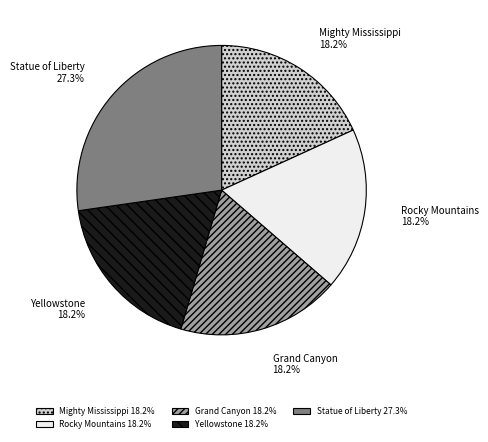

True or false: Statue of Liberty accounts for 27% of the total.

True